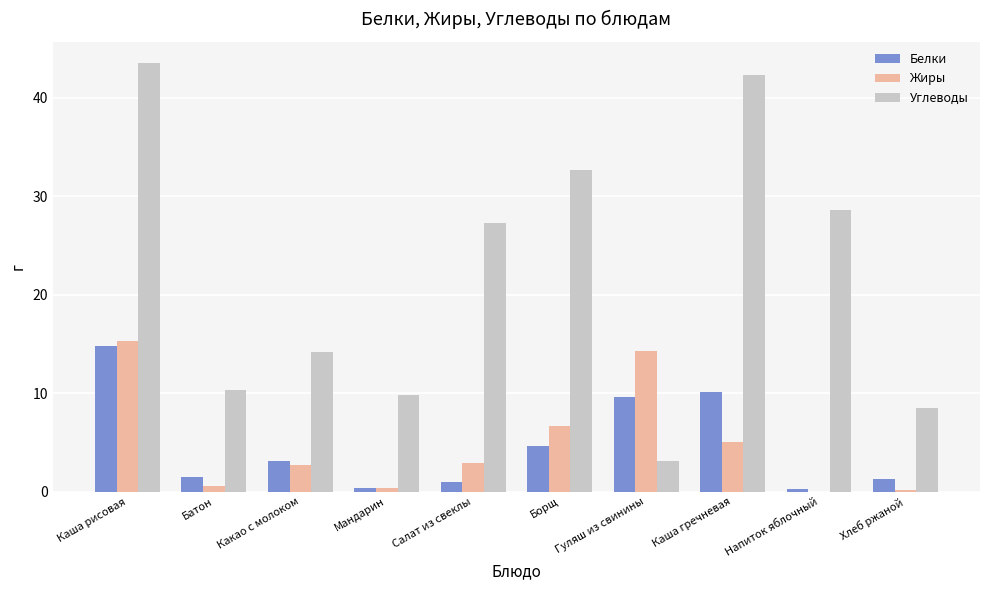

What is the total value across all series at Каша гречневая?

57.4